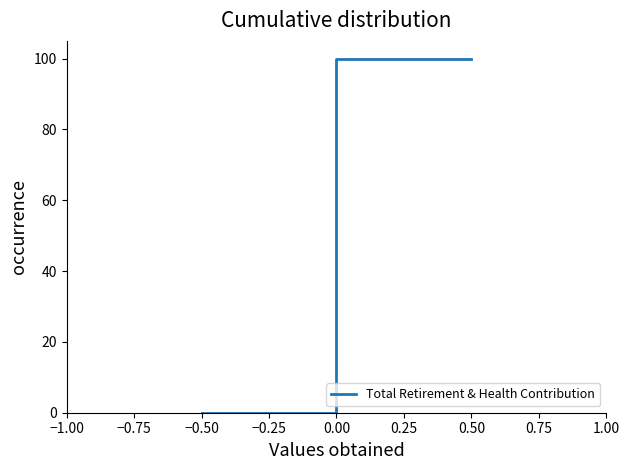

How many values are between 20 and 100?

6